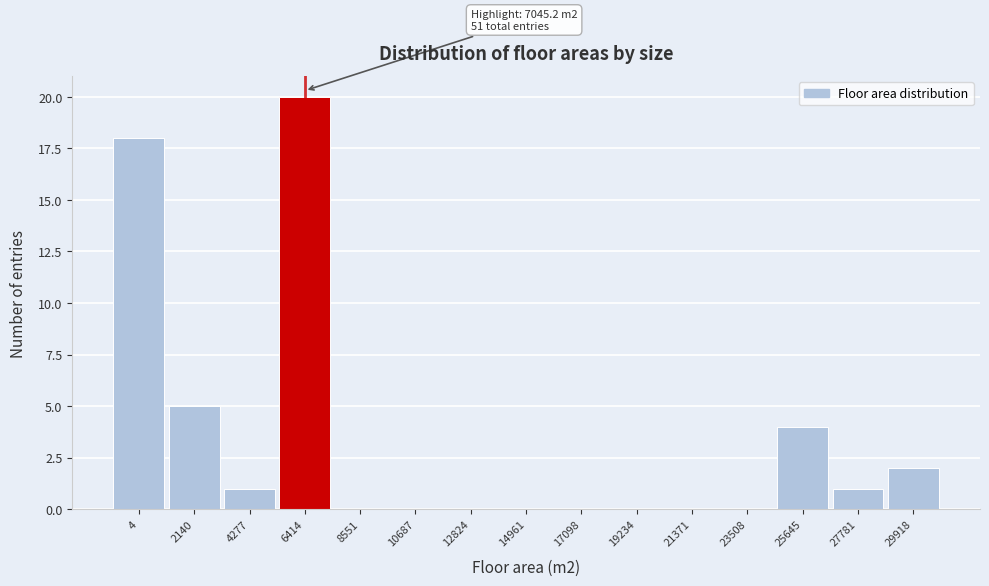

Reading right to left, transcribe all the data shown in this chart.

29918=2	27781=1	25645=4	23508=0	21371=0	19234=0	17098=0	14961=0	12824=0	10687=0	8551=0	6414=20	4277=1	2140=5	4=18